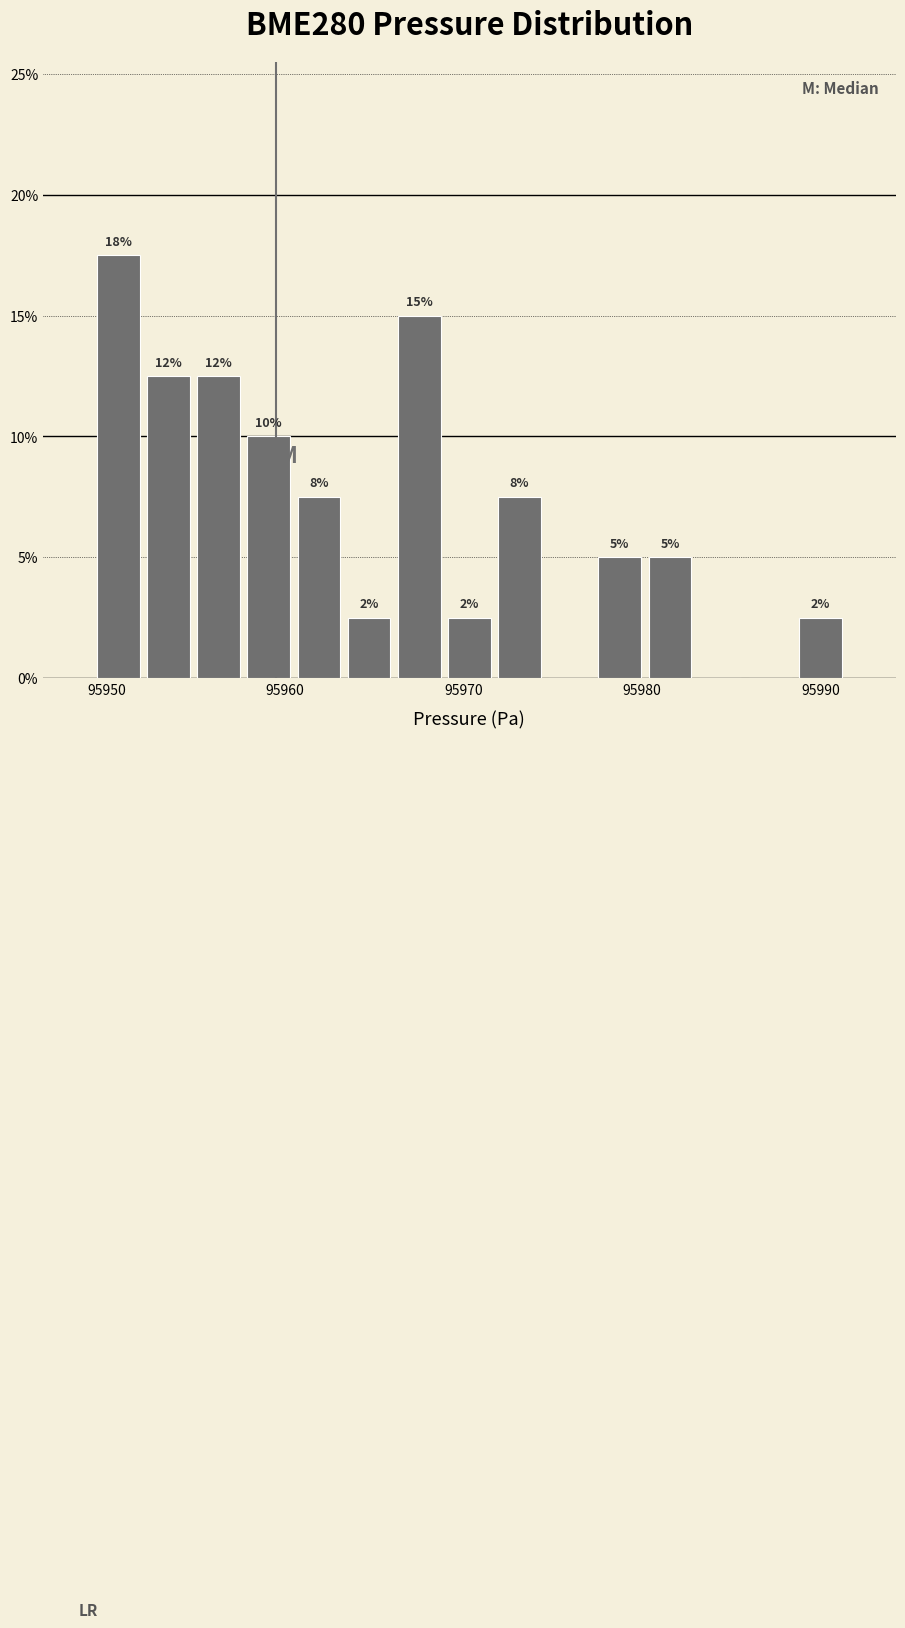

Around what value on the x-axis is the tallest bar? Give the approximate position of its centre, as read against the axis.

95951